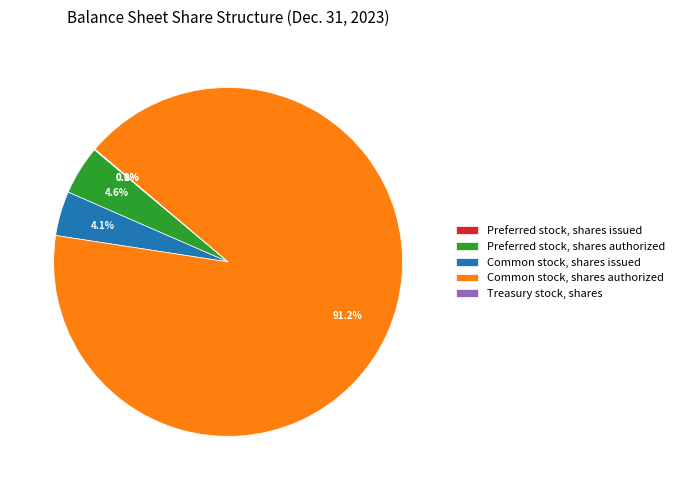

What portion of the pie excludes Common stock, shares authorized?

8.8%